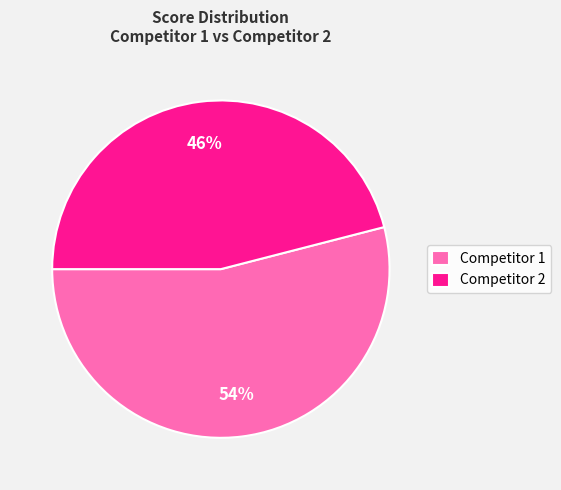

Which has a higher value, Competitor 2 or Competitor 1?

Competitor 1